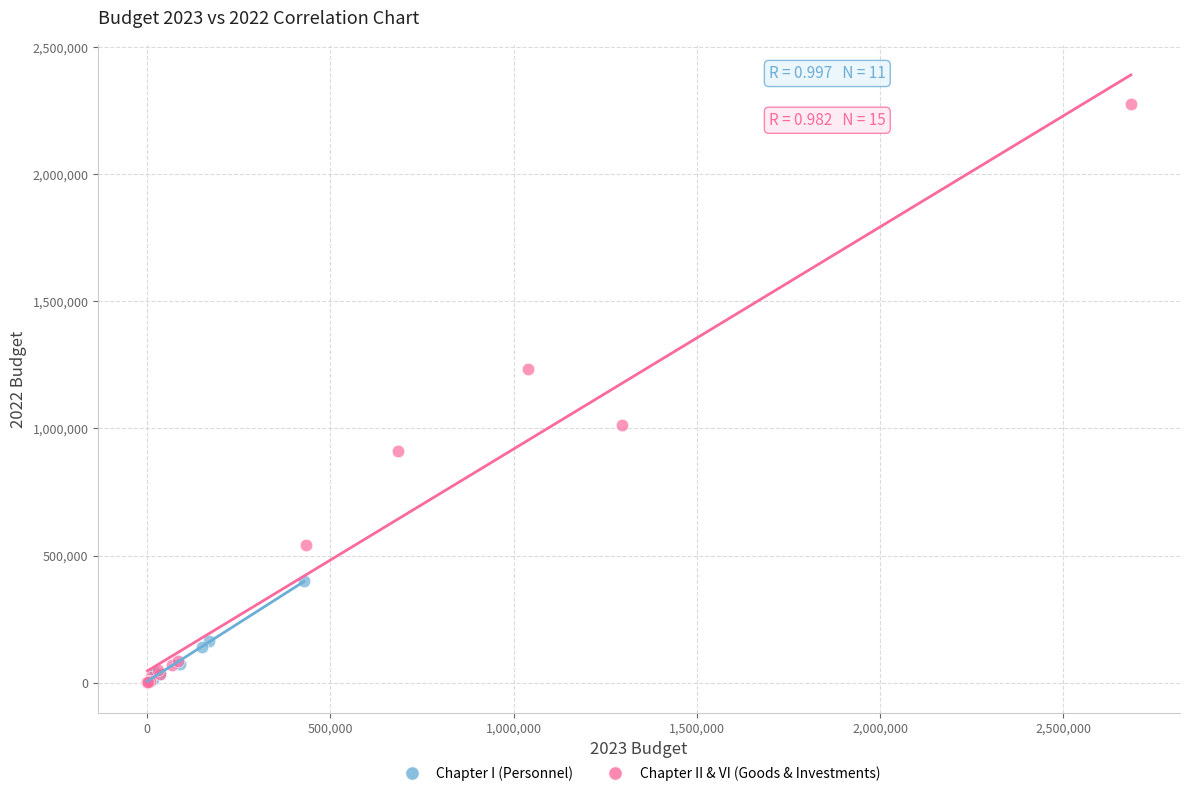

Which series contains the highest Y value?

Chapter II & VI (Goods & Investments)